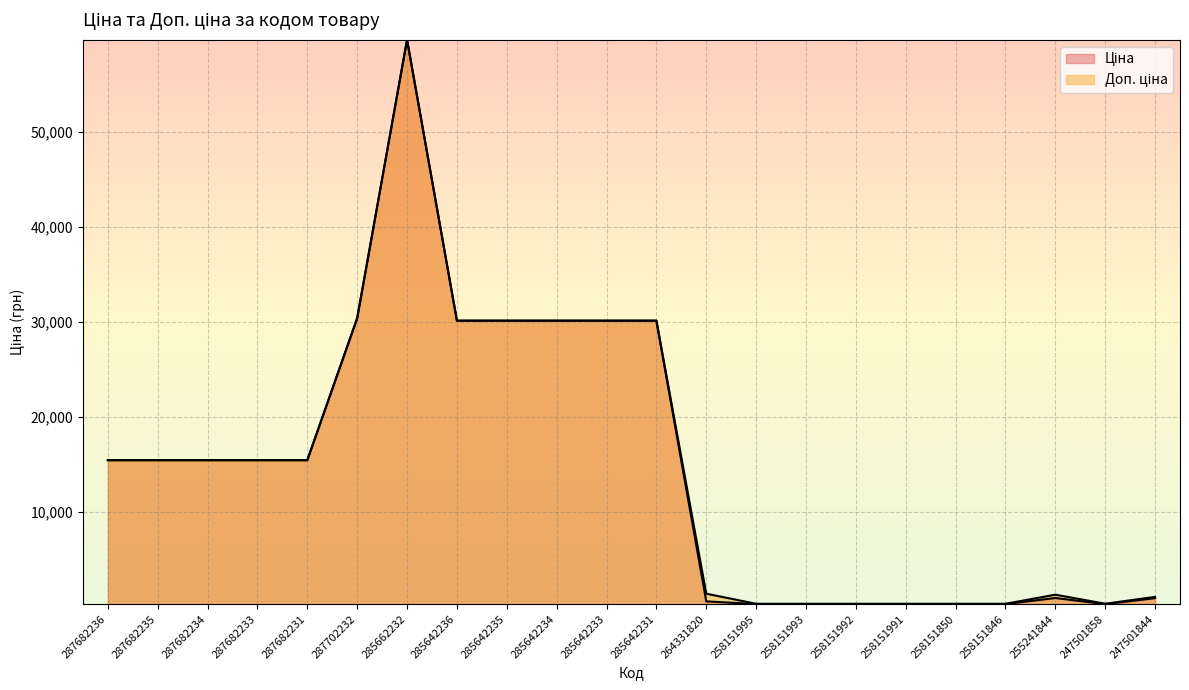

At which label is Ціна closest to 30010?

285642236